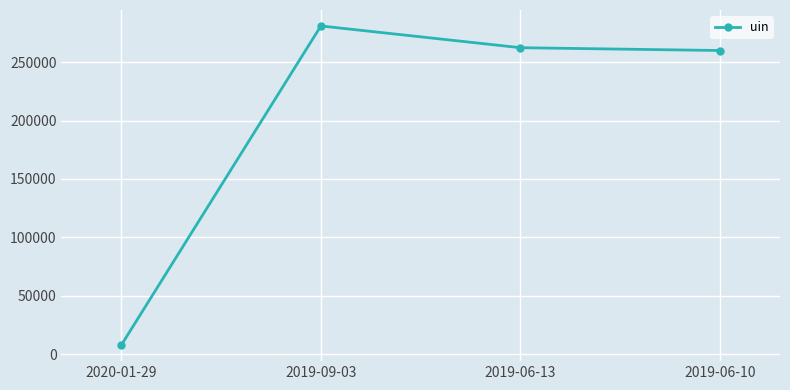

What value does the data have at 2019-06-13, to the nearest 100?

262300